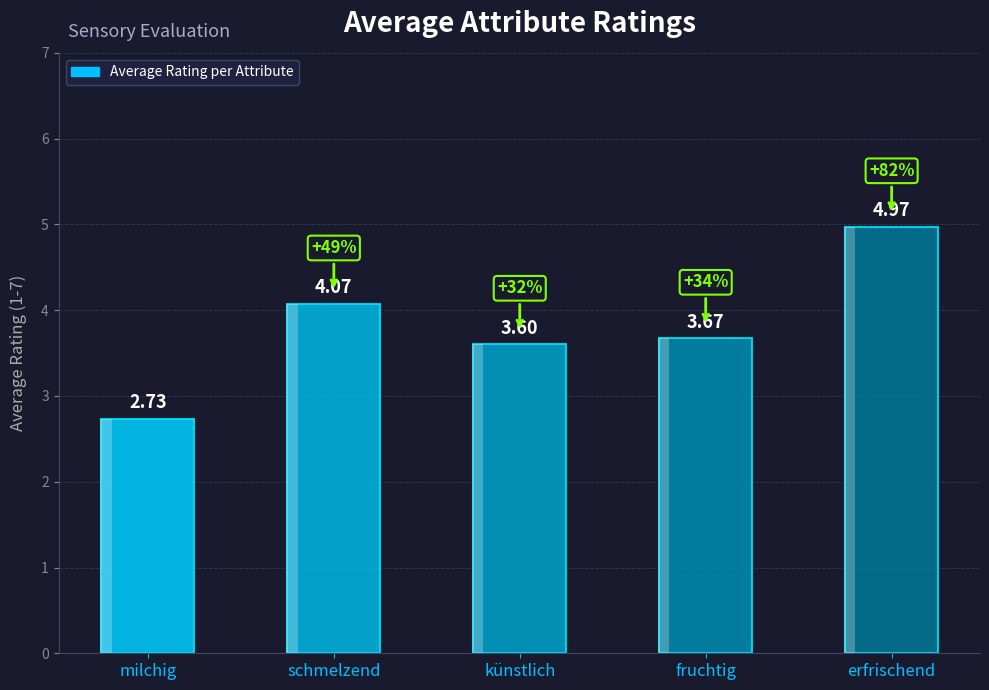

Which category has the highest value across all series?

erfrischend